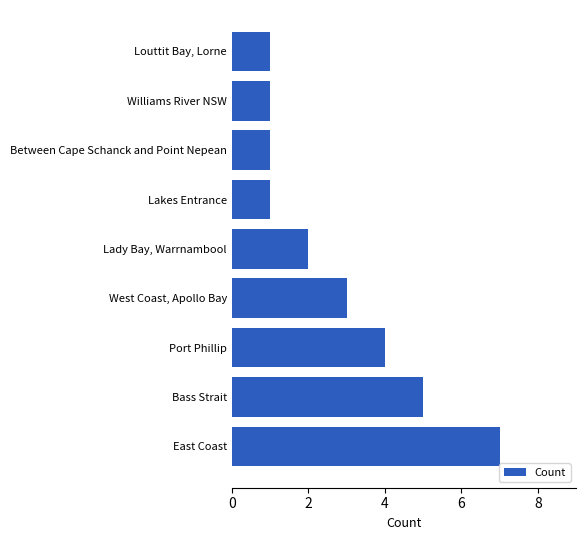

Reading top to bottom, list all the values displayed in this chart.

1	1	1	1	2	3	4	5	7